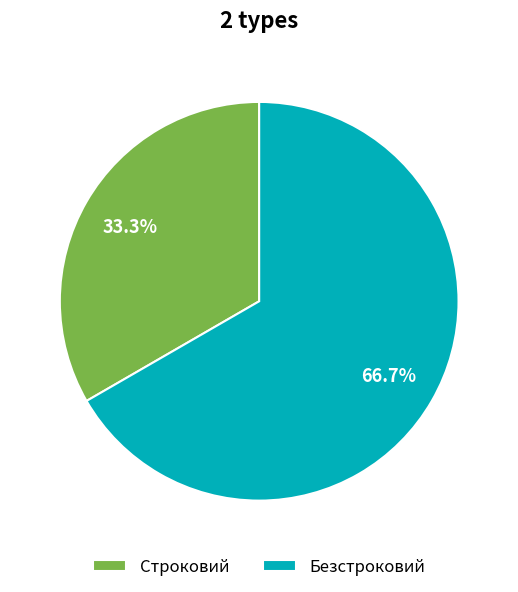

How many slices are in this pie chart?

2